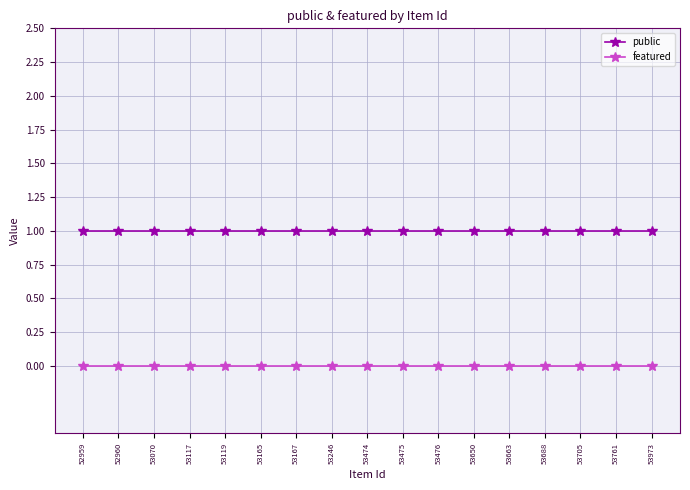

How many lines are shown in the chart?

2